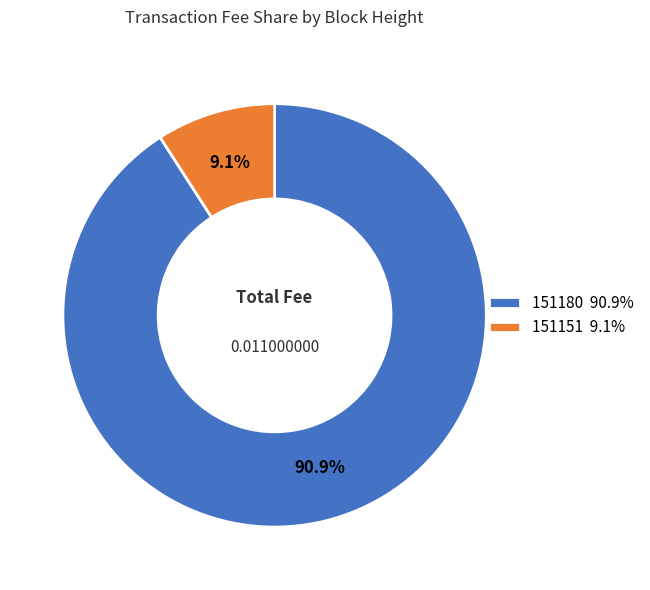

To the nearest percent, what is the average slice percentage?

50%